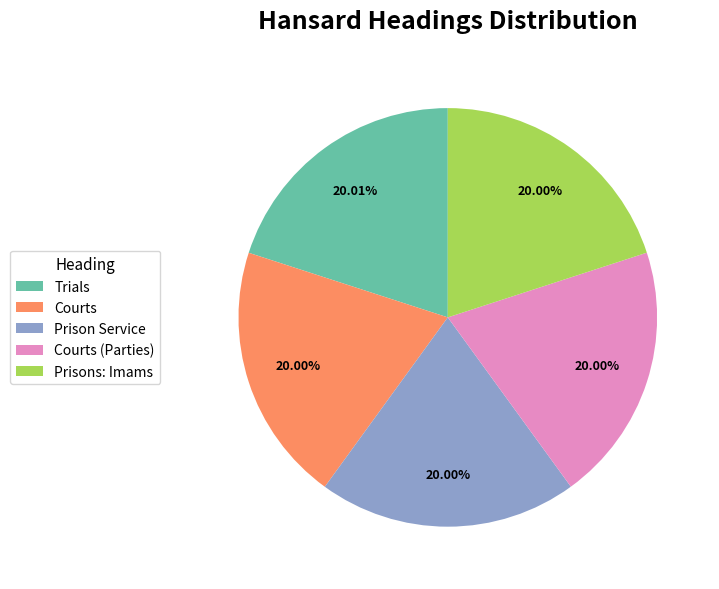

Approximately how many times larger is the value at Trials compared to Courts (Parties)?

1.0